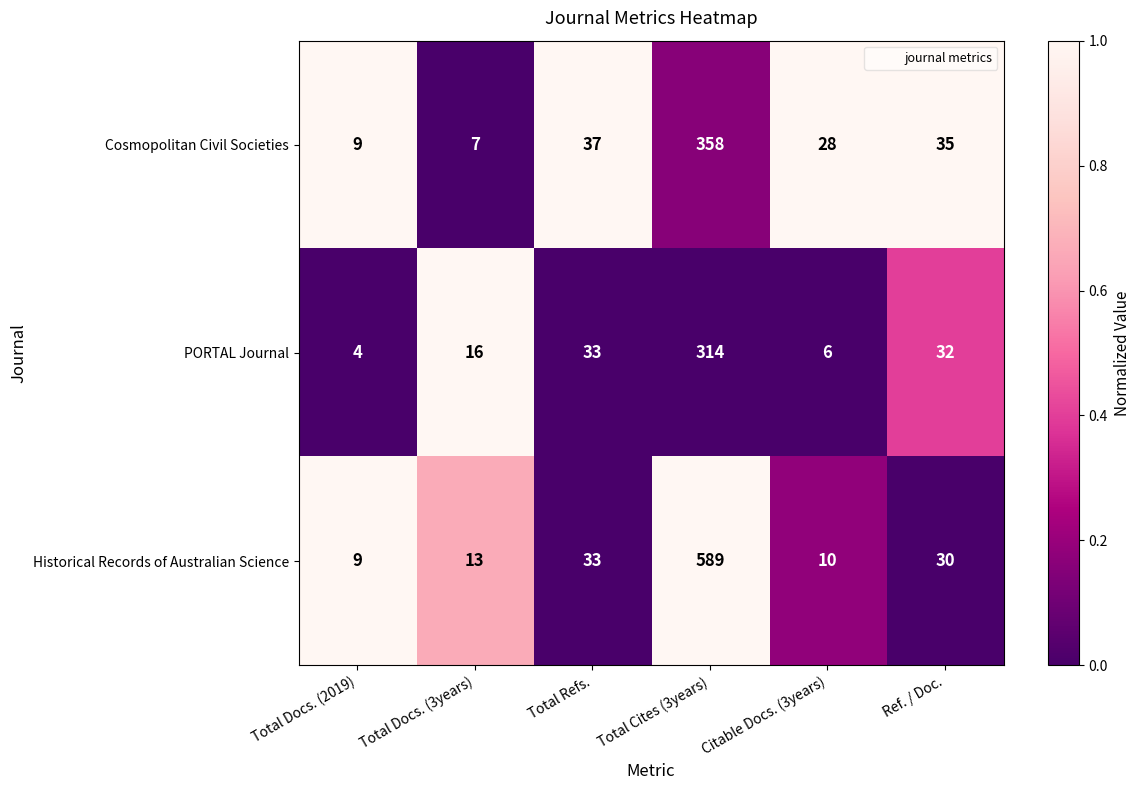

Is the value of PORTAL Journal at Citable Docs. (3years) greater than the value of Historical Records of Australian Science at Total Docs. (3years)?

No